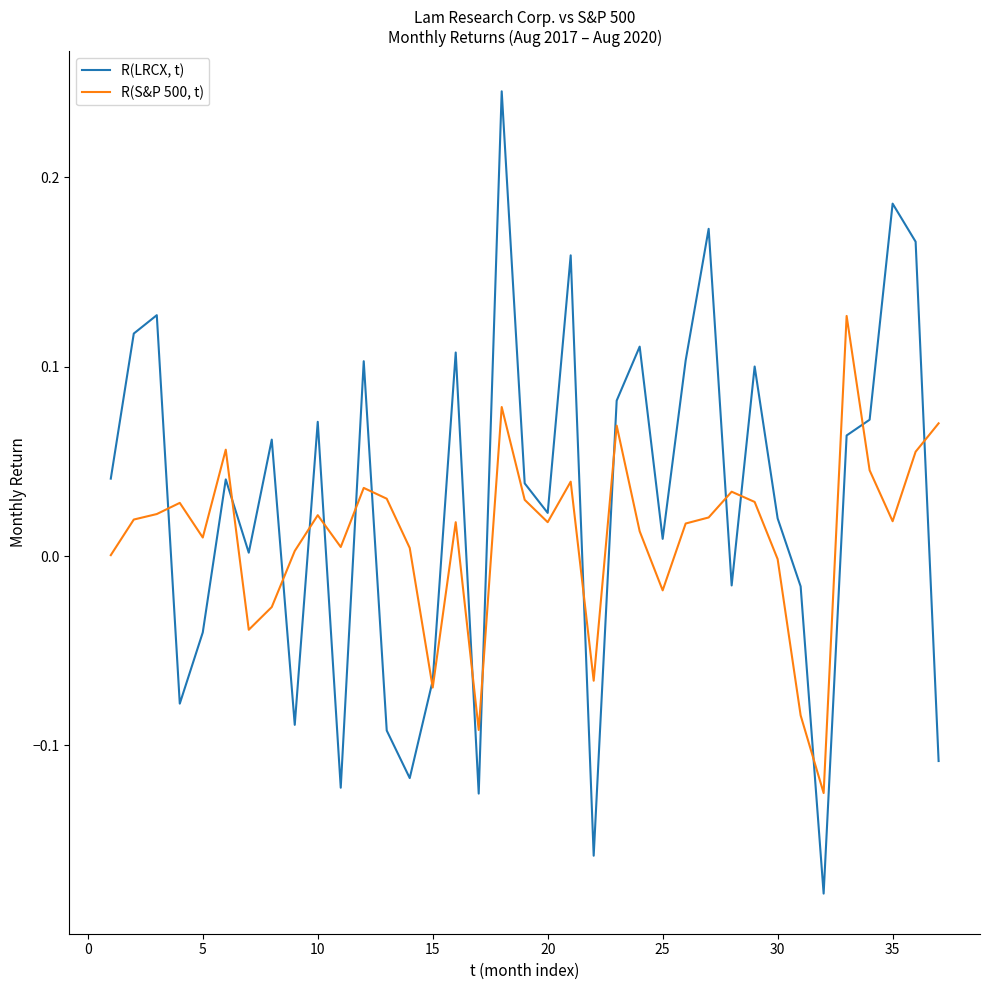

Does the chart display data point markers on the line(s)?

No